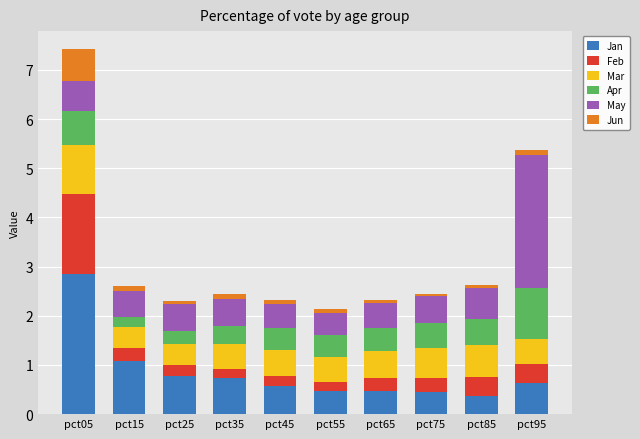

At which category is the sum across all series the highest?

pct05